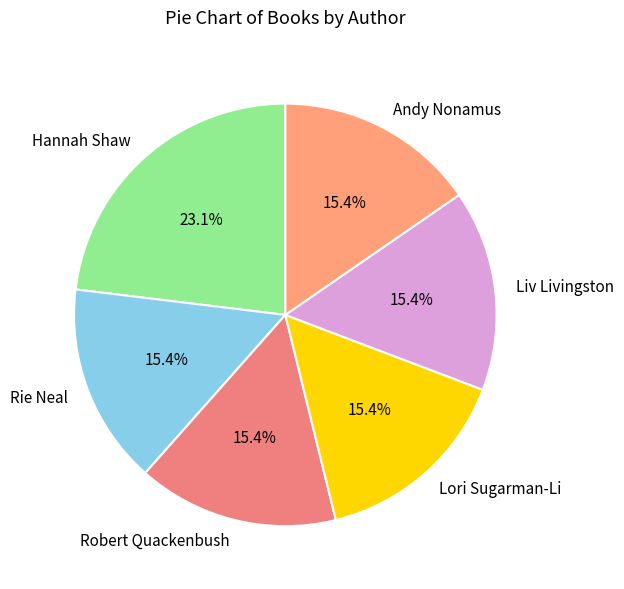

What percentage do Lori Sugarman-Li and Robert Quackenbush together represent?

30.8%